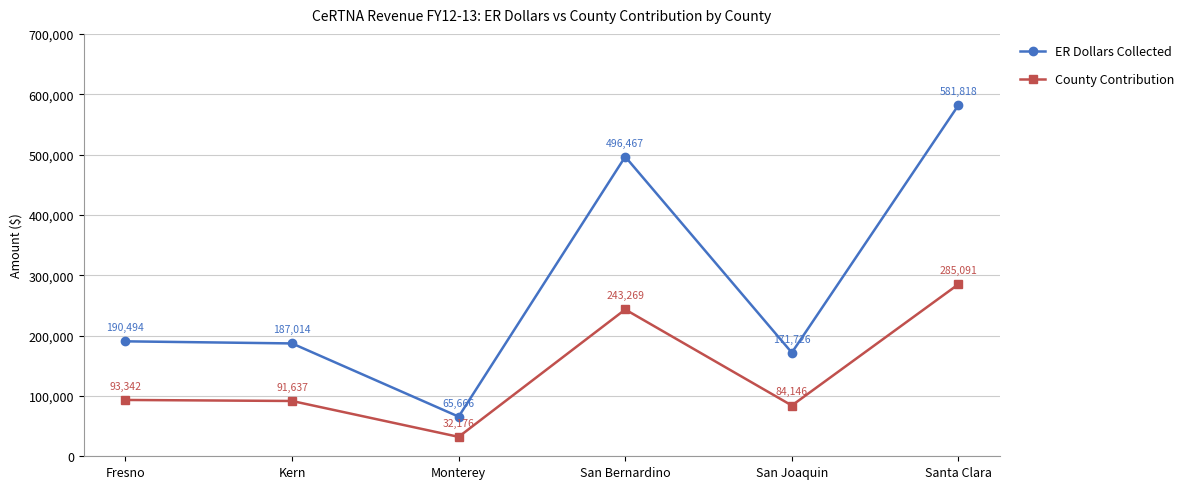

What is the highest value of the County Contribution series?

285090.8